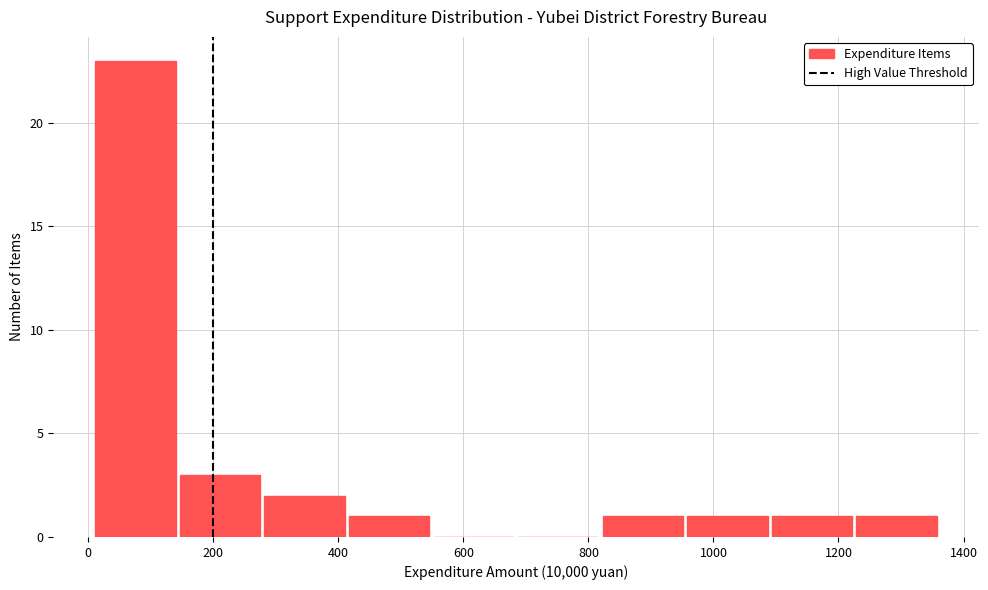

Reading left to right, list every bar in this chart as the range it spans on the x-axis followed by its height. Neither the bar edges nor the heights are printed on the chart, so give them approximately, as read against the axes.

0 to 140: 23
140 to 280: 3
280 to 420: 2
420 to 540: 1
540 to 680: 0
680 to 820: 0
820 to 960: 1
960 to 1100: 1
1100 to 1220: 1
1220 to 1360: 1